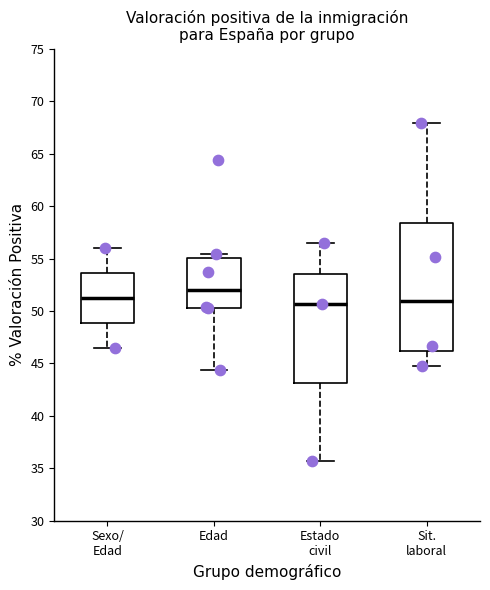

Reading left to right, transcribe this box plot: for each box, give where its median line is, the range the box spans, and where its two whiskers end, as read against the y-axis. The values are not printed on the chart, so give them approximately, as read against the axis.

Sexo/ Edad: median 51.5, box 49.0 to 53.5, whiskers 46.5 to 56.0
Edad: median 52.0, box 50.5 to 55.0, whiskers 44.5 to 55.5
Estado civil: median 50.5, box 43.0 to 53.5, whiskers 35.5 to 56.5
Sit. laboral: median 51.0, box 46.0 to 58.5, whiskers 45.0 to 68.0